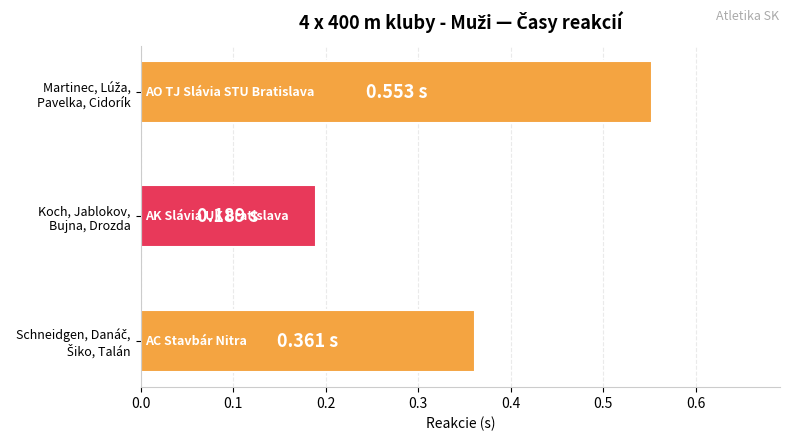

What is the sum of all values?

1.1